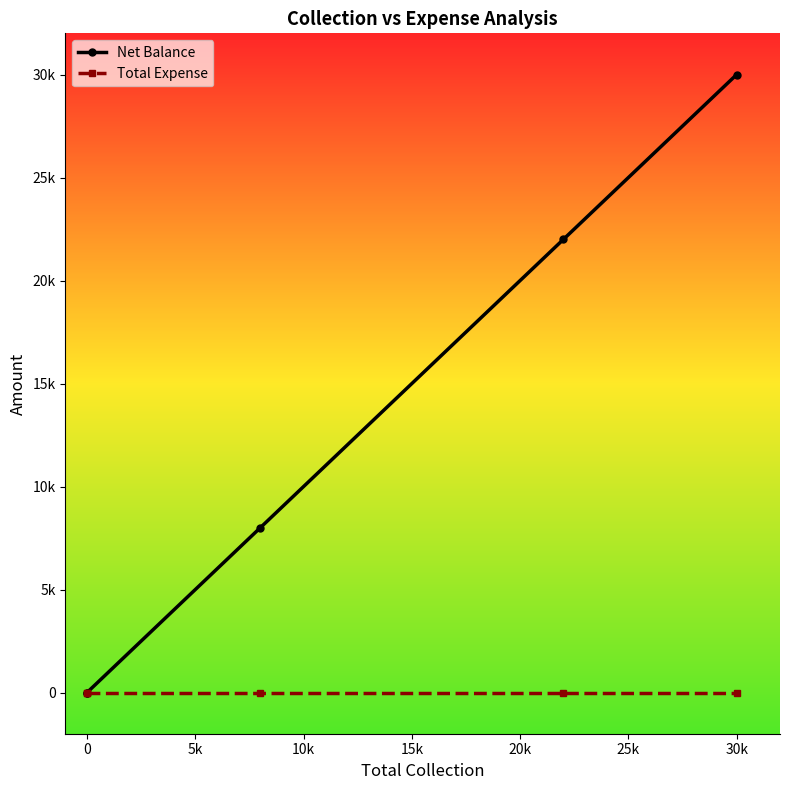

Which series has the largest range (max minus min)?

Net Balance